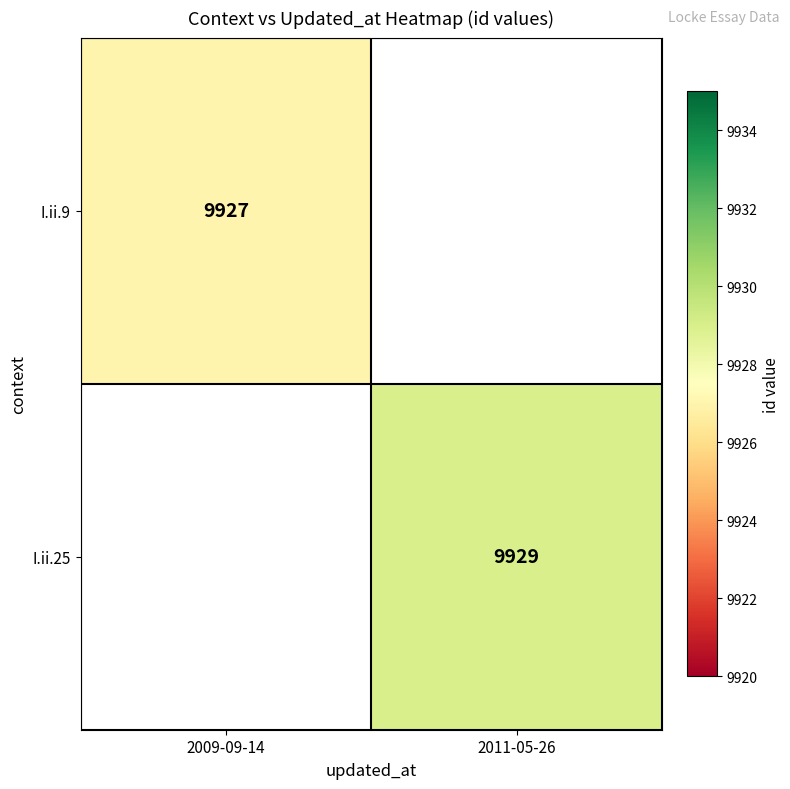

Between 2009-09-14 and 2011-05-26, which is larger?

2011-05-26